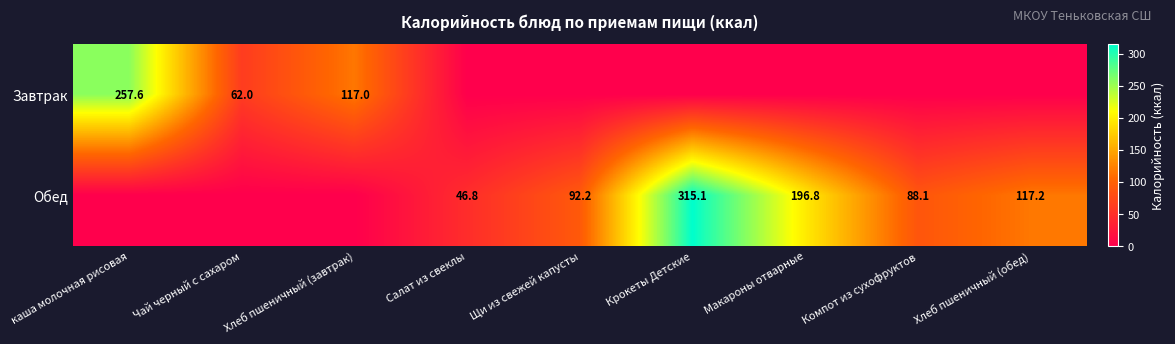

Is it true that Обед equals 196.8 at Макароны отварные?

True